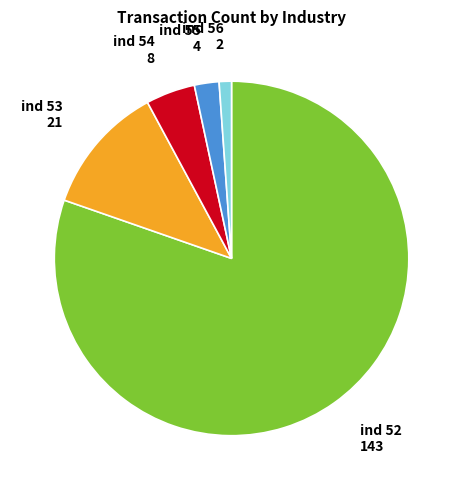

What is the majority slice?

ind 52